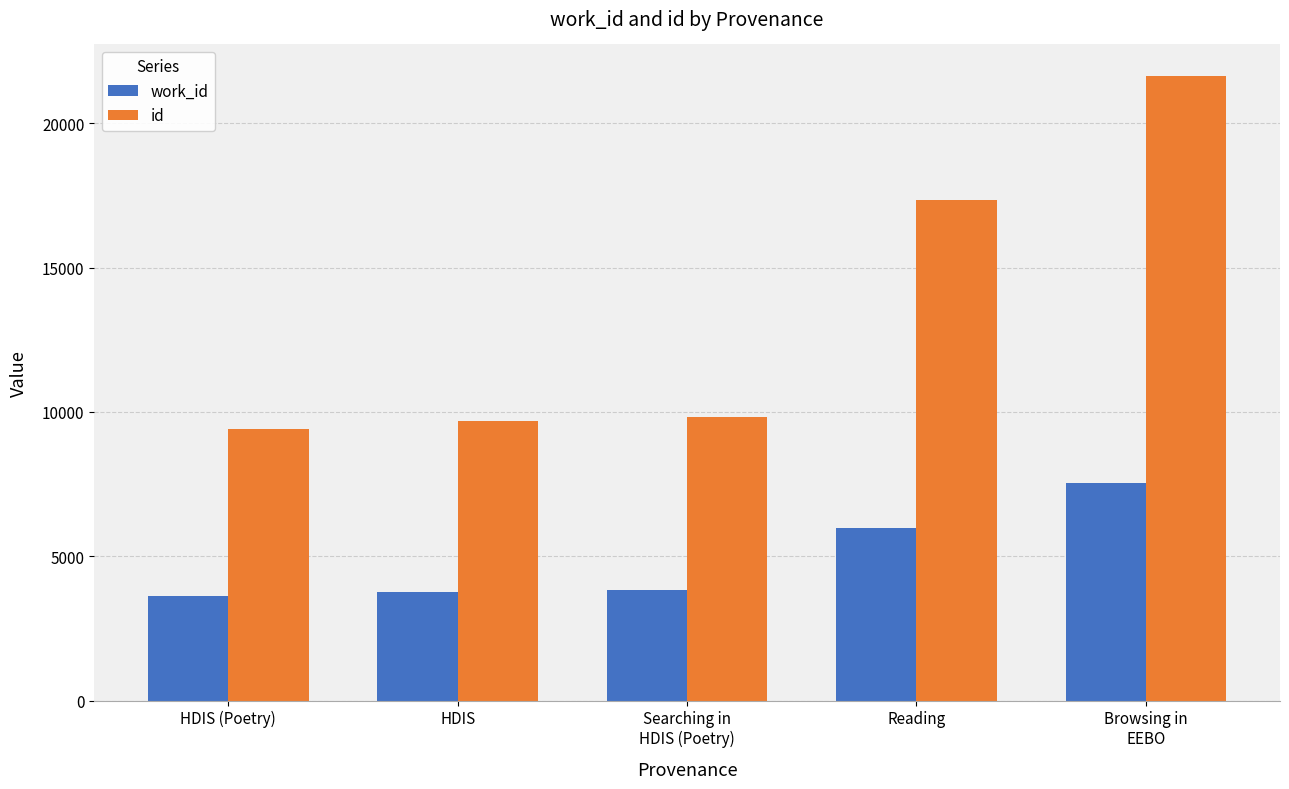

What is the highest value of the work_id series?

7536.0